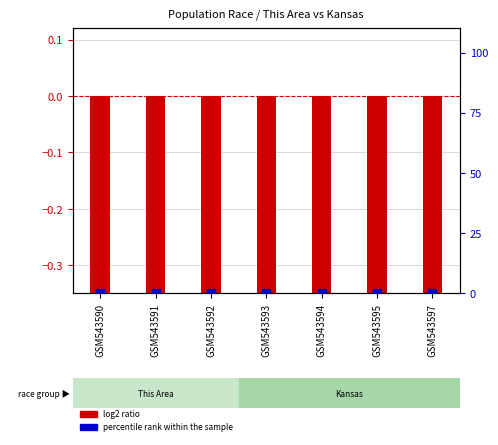

Which series has the largest Y range (max minus min)?

log2 ratio